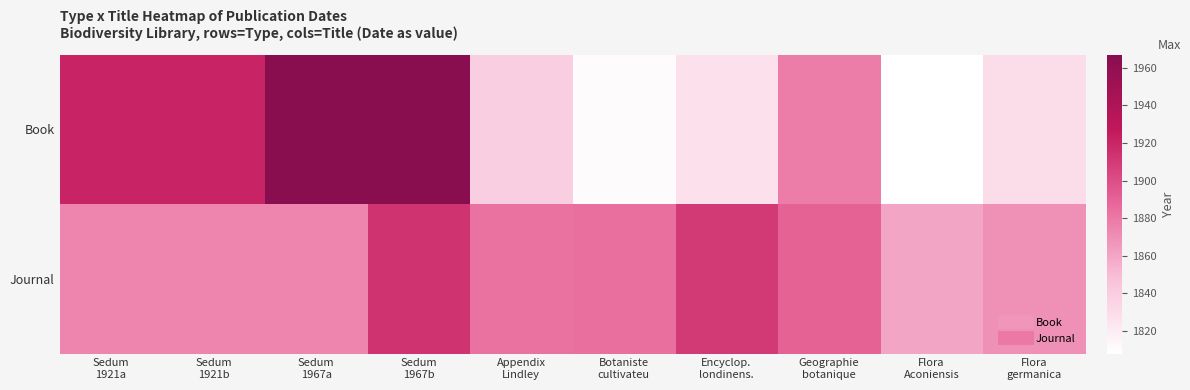

Which category has the lowest value across all series?

Flora
Aconiensis